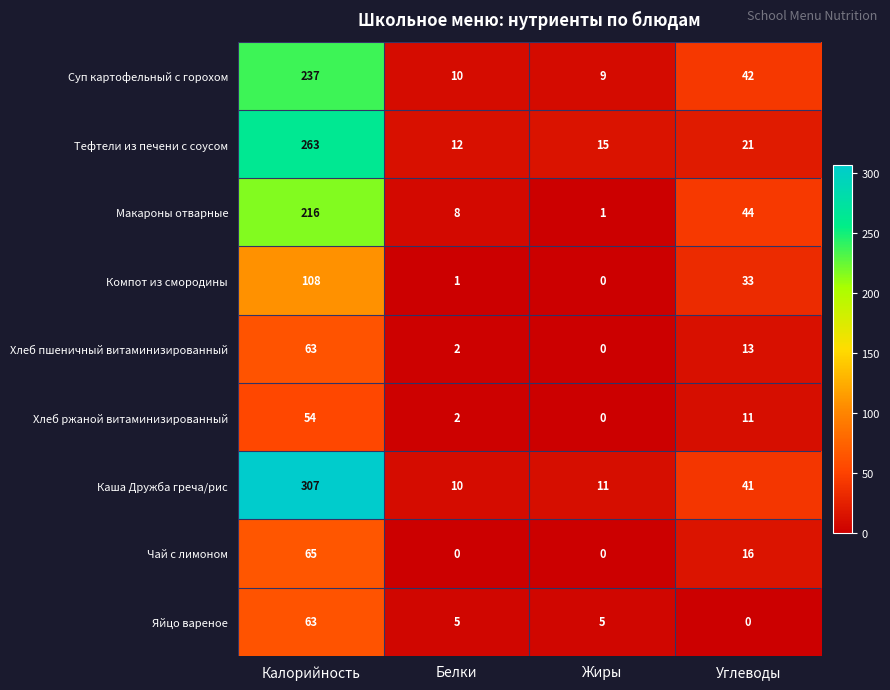

What is the average value of the Яйцо вареное series?

18